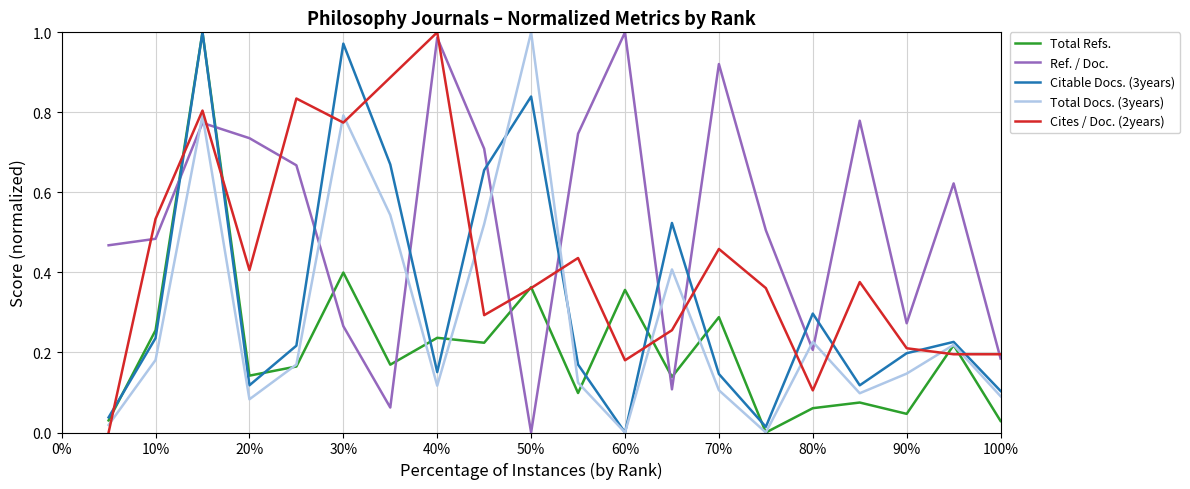

True or false: Citable Docs. (3years) has more than 1 points higher than both neighbors.

True